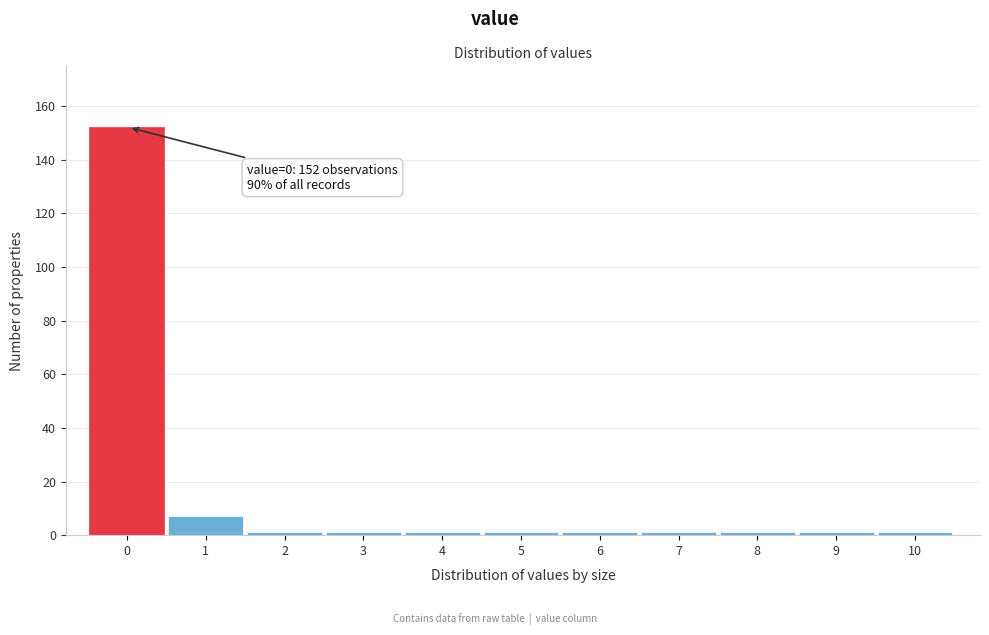

Reading left to right, list all the values displayed in this chart.

0=152	1=7	2=1	3=1	4=1	5=1	6=1	7=1	8=1	9=1	10=1